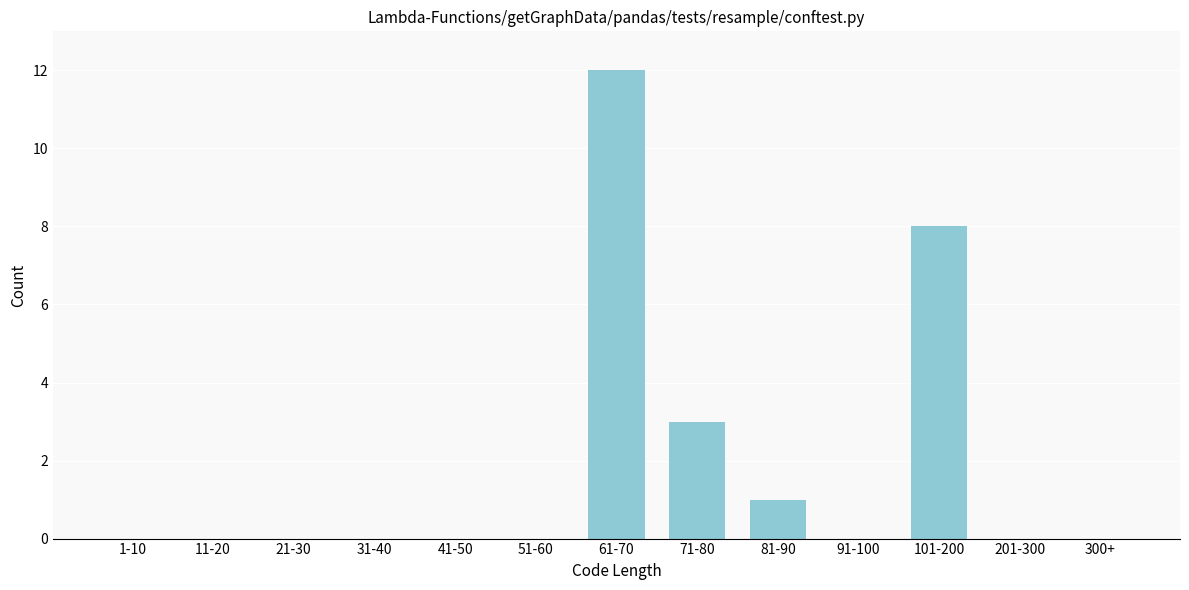

Reading right to left, list all the values displayed in this chart.

300+=0	201-300=0	101-200=8	91-100=0	81-90=1	71-80=3	61-70=12	51-60=0	41-50=0	31-40=0	21-30=0	11-20=0	1-10=0